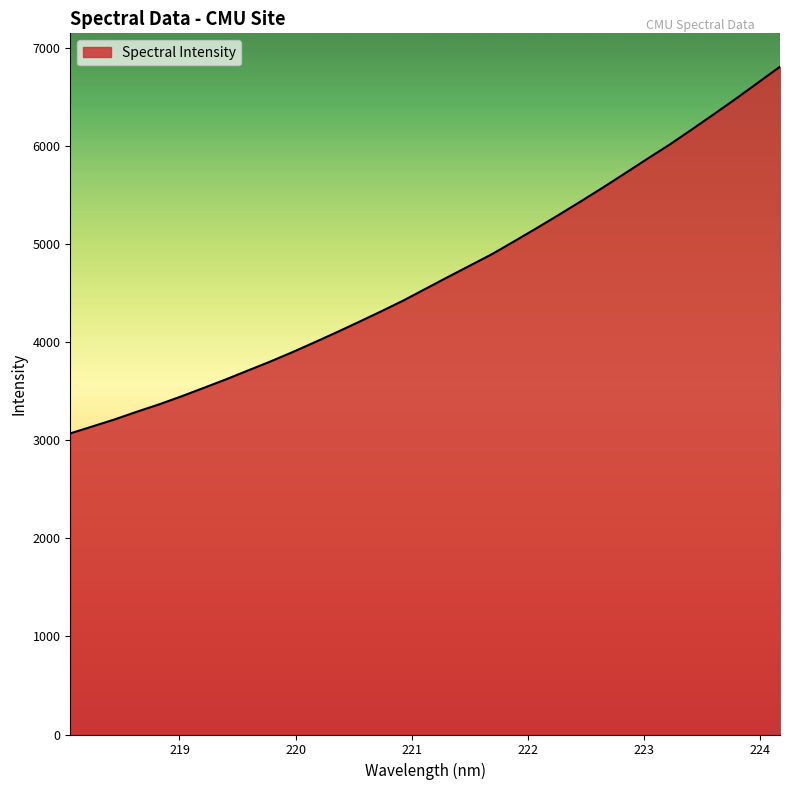

True or false: the data has more than 1 interior local peaks.

False